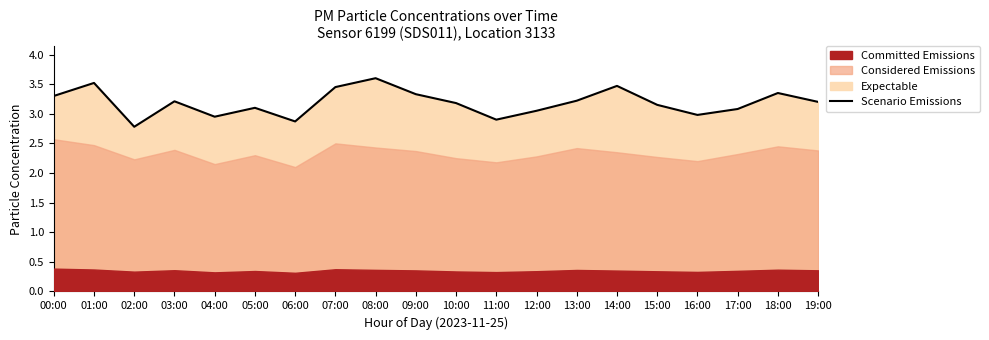

Is it true that the value at 14:00 is 3.5?

True